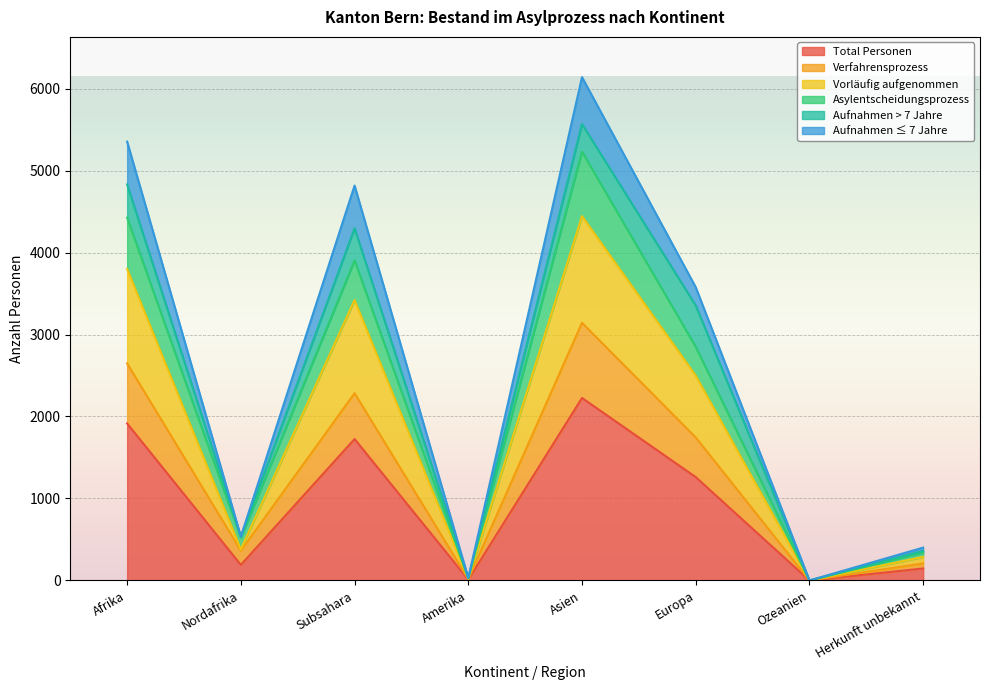

The value of Total Personen at Nordafrika is 288. True or false?

False